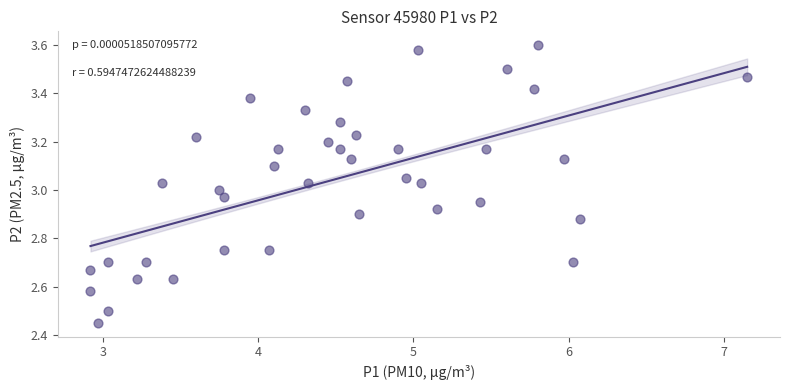

What is the range of X values (max minus min)?

4.2